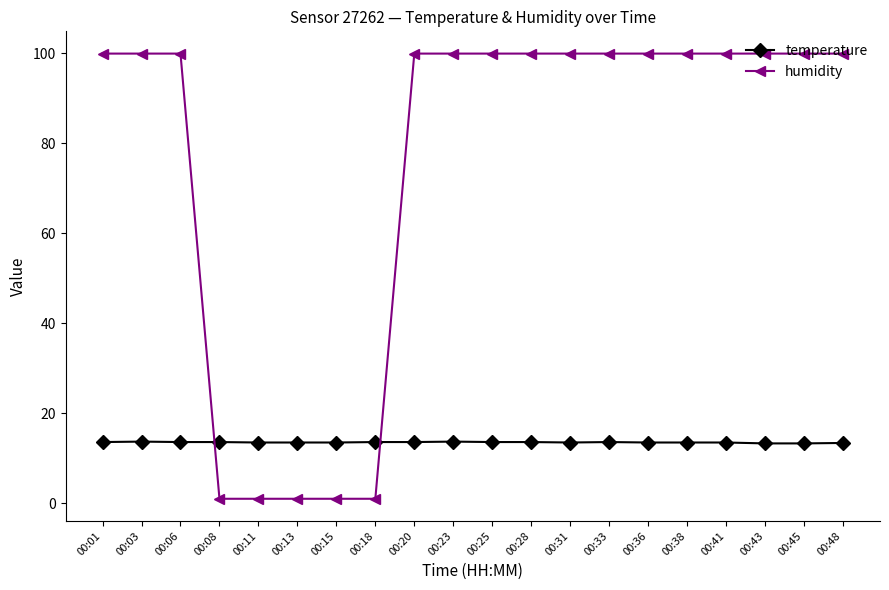

At 00:18, list the series in order from smallest to largest.

humidity, temperature